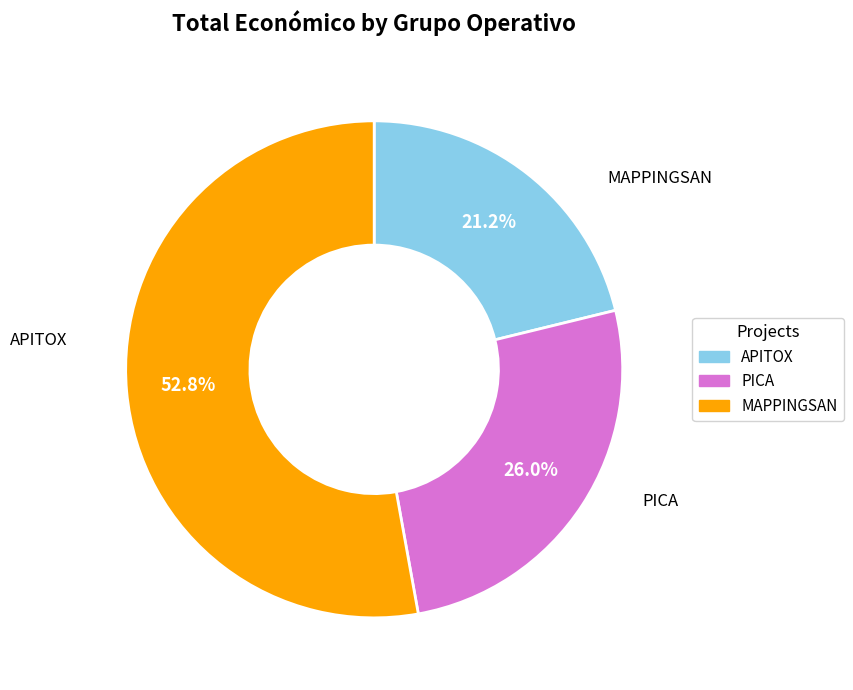

To the nearest percent, what is the average slice percentage?

33%